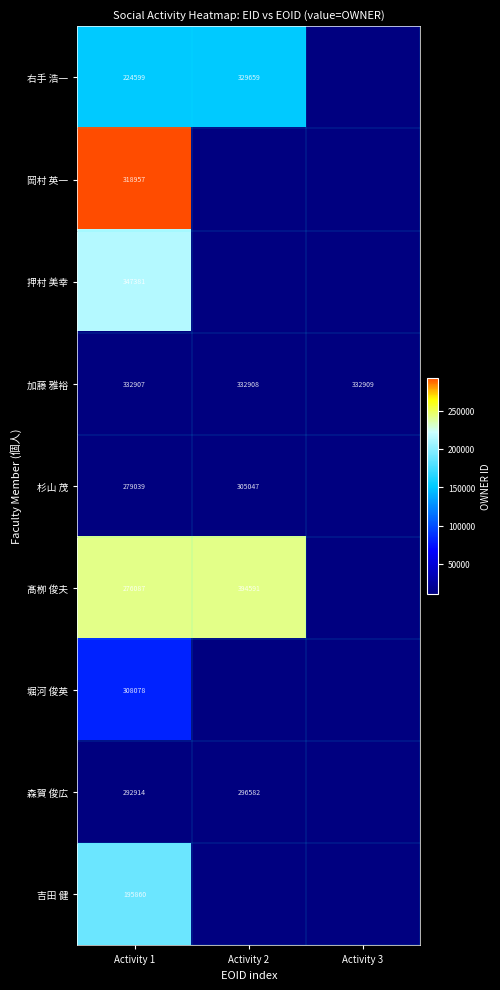

At how many categories does at least one series exceed 198862?

2